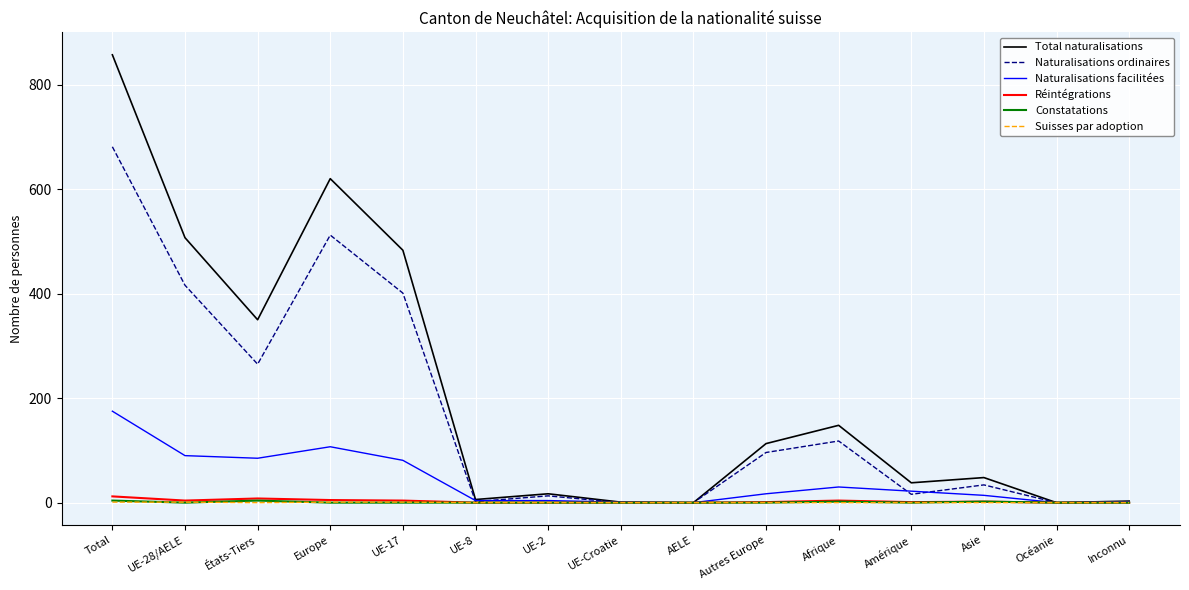

The Constatations series shows 0 at UE-28/AELE. True or false?

True